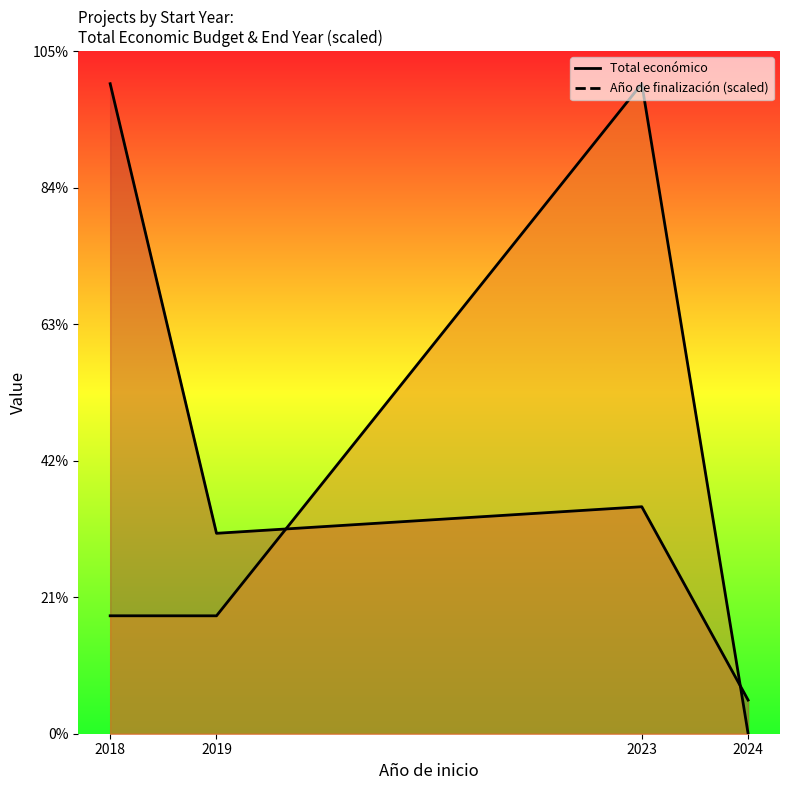

Reading right to left, what are all the values shown in this chart?

Total económico: 2024=297514.0	2023=2006540.0	2019=1771529.0	2018=5745692.0
Año de finalización (scaled): 2024=1804.1	2023=5745692.0	2019=1042234.6	2018=1042492.3